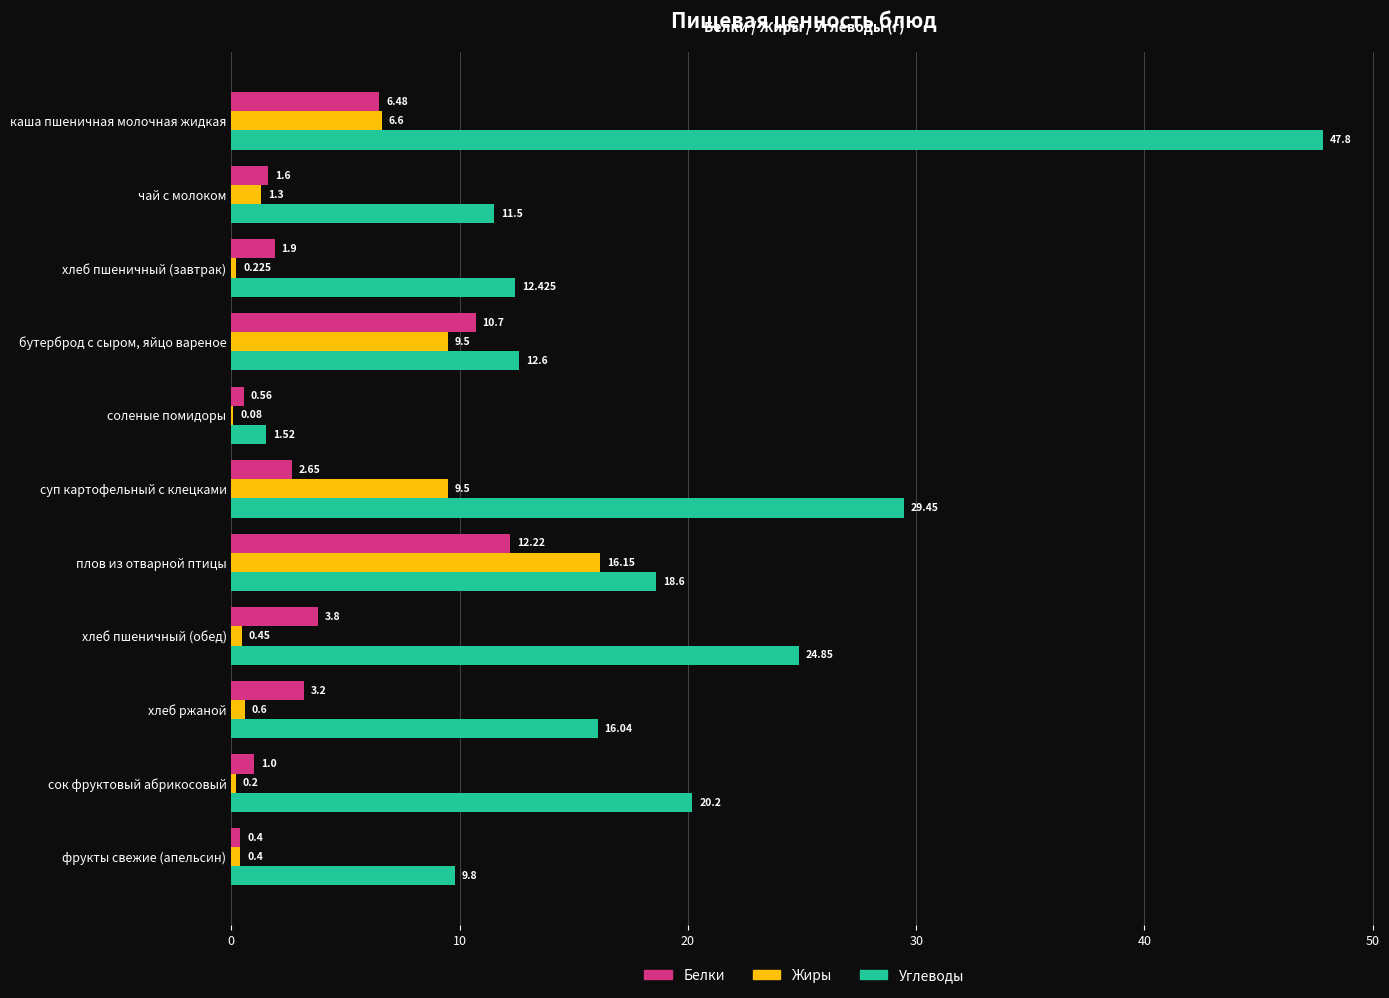

Which category has the highest value across all series?

каша пшеничная молочная жидкая